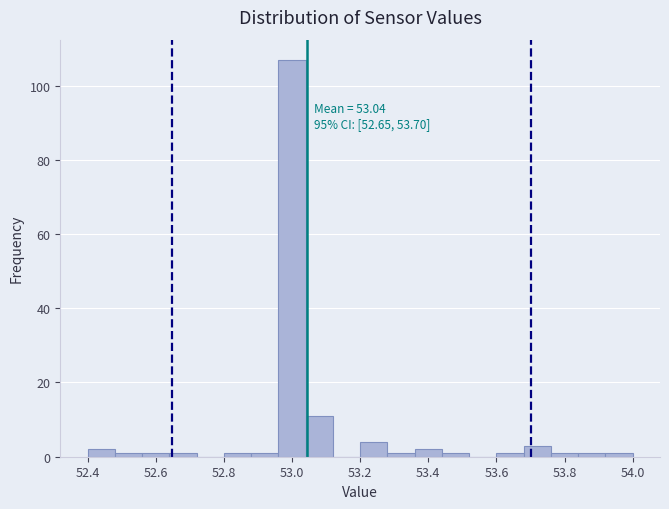

Which range on the x-axis has the tallest bar?

52.96 to 53.04